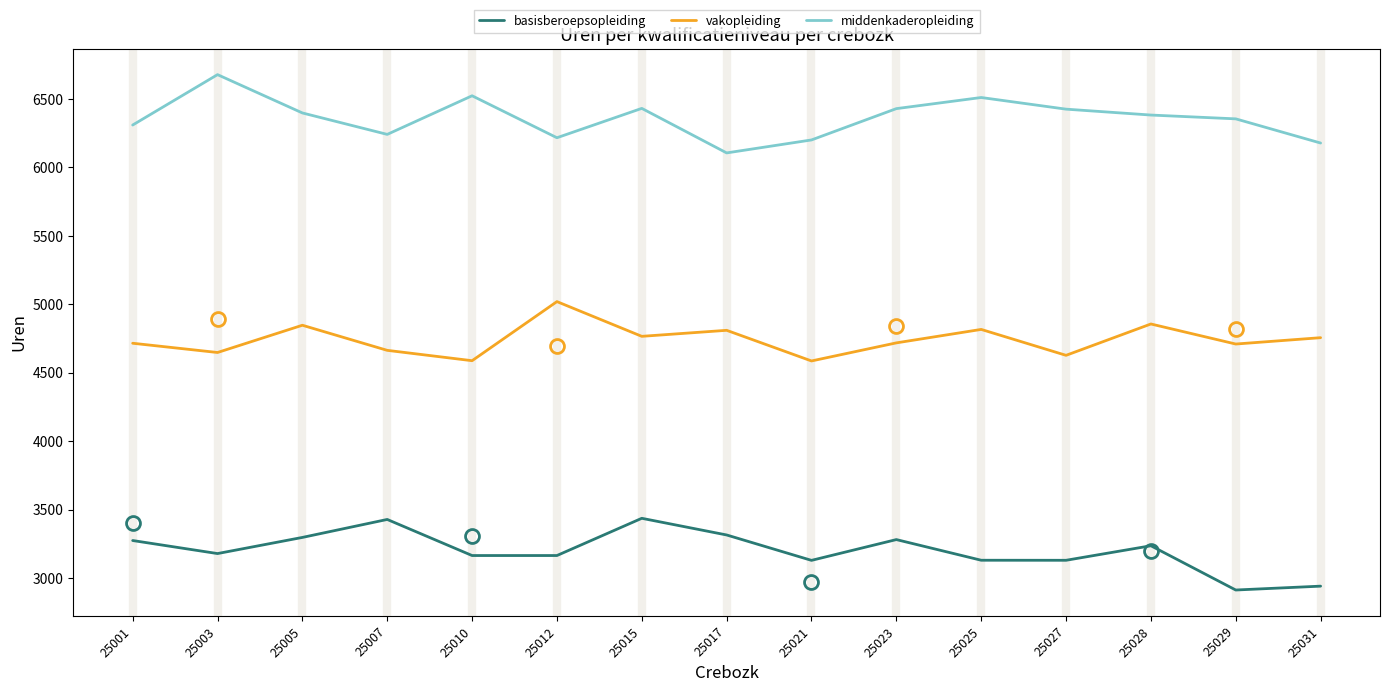

How many lines are shown in the chart?

3